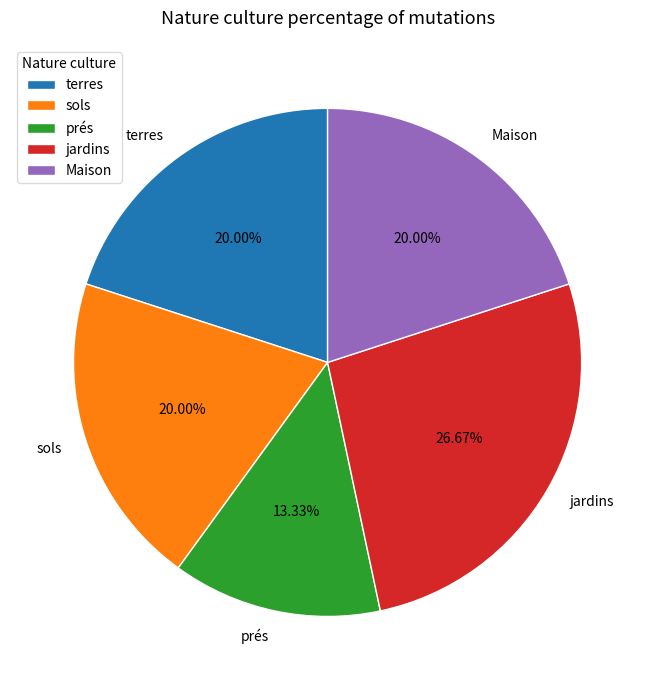

What portion of the pie excludes Maison?

80.0%